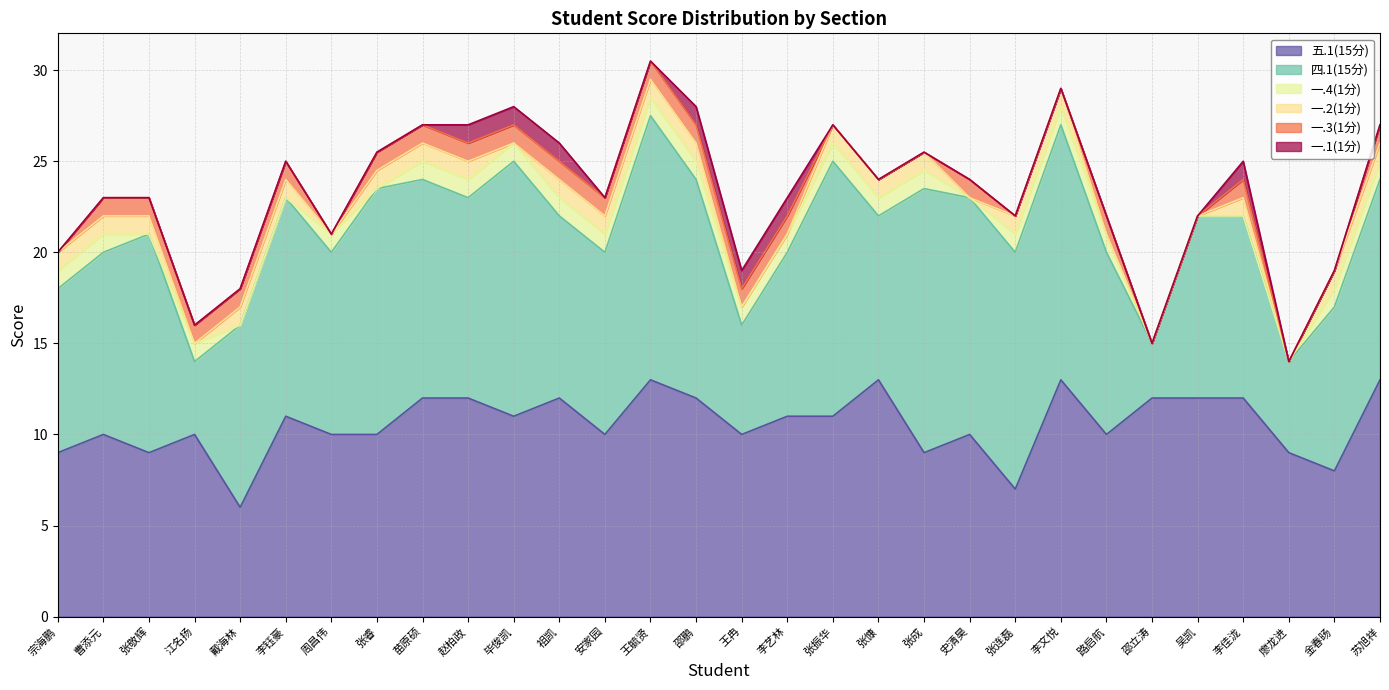

Which series ends up on top after the final intersection of 一.2(1分) and 一.1(1分)?

一.2(1分)